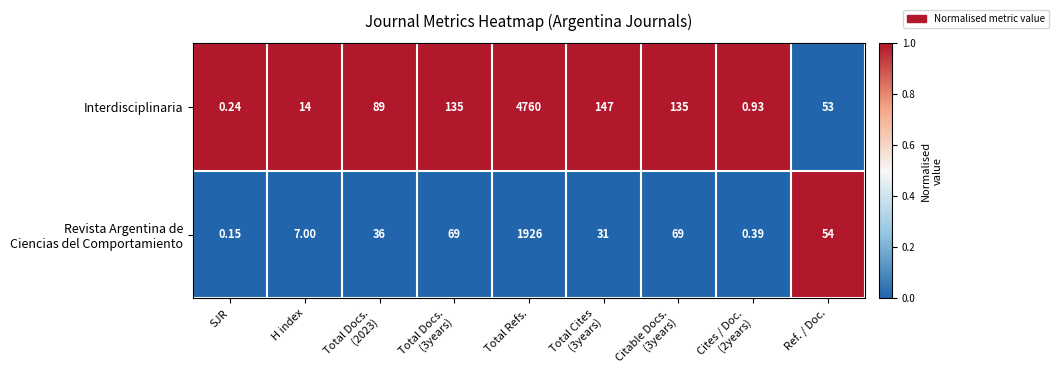

Between H index and Total Cites
(3years), which series saw the biggest shift?

Interdisciplinaria